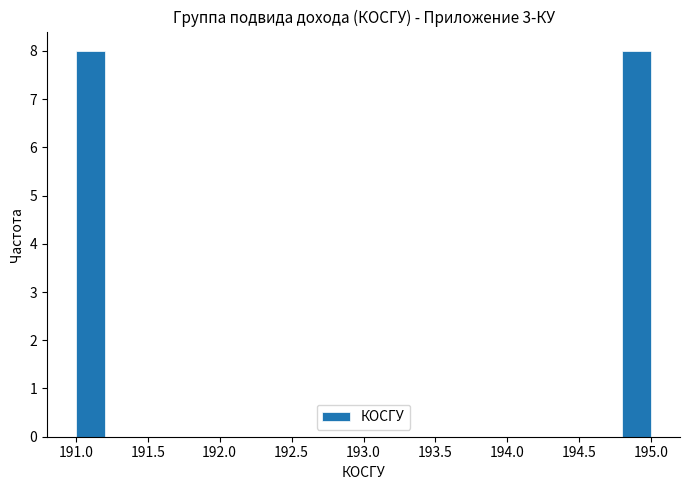

Reading left to right, transcribe this chart: for each bar, give the range it covers on the x-axis and its height. The values are not printed on the chart, so give them approximately, as read against the axis.

191.0 to 191.2: 8
191.2 to 191.4: 0
191.4 to 191.6: 0
191.6 to 191.8: 0
191.8 to 192.0: 0
192.0 to 192.2: 0
192.2 to 192.4: 0
192.4 to 192.6: 0
192.6 to 192.8: 0
192.8 to 193.0: 0
193.0 to 193.2: 0
193.2 to 193.4: 0
193.4 to 193.6: 0
193.6 to 193.8: 0
193.8 to 194.0: 0
194.0 to 194.2: 0
194.2 to 194.4: 0
194.4 to 194.6: 0
194.6 to 194.8: 0
194.8 to 195.0: 8